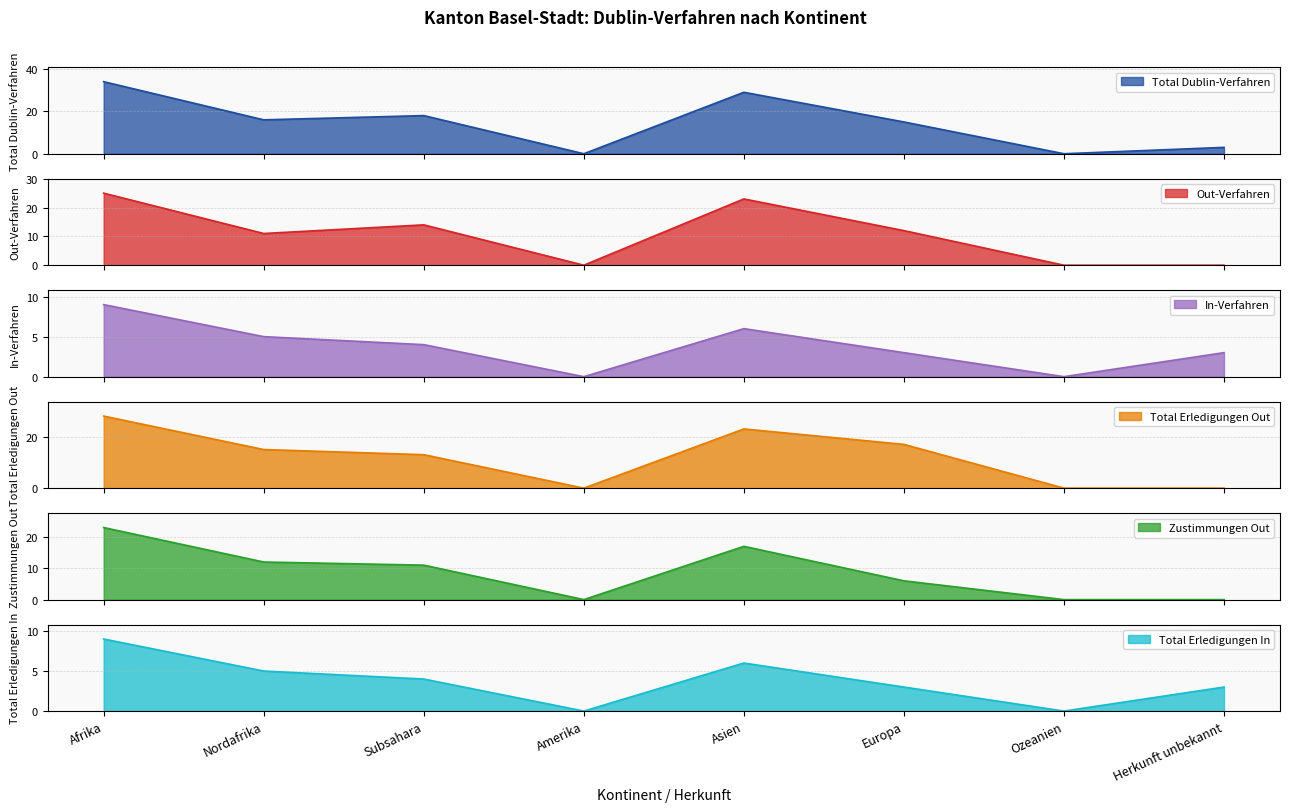

How many lines are shown in the chart?

6